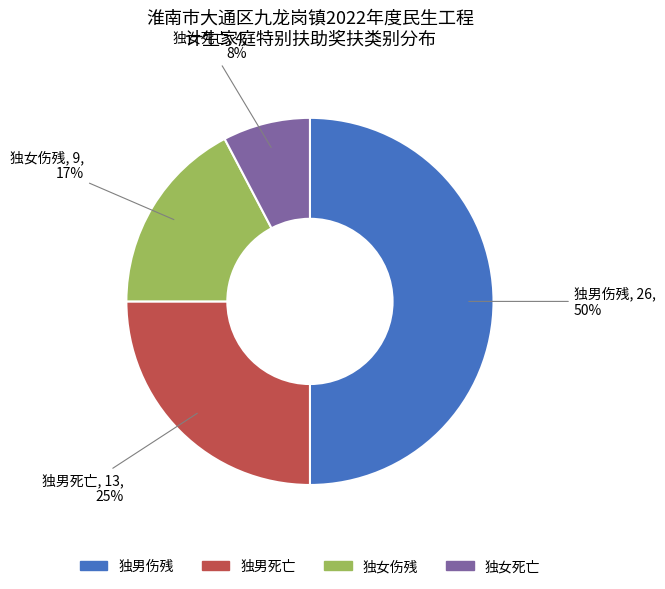

Which slice is the smallest?

独女死亡